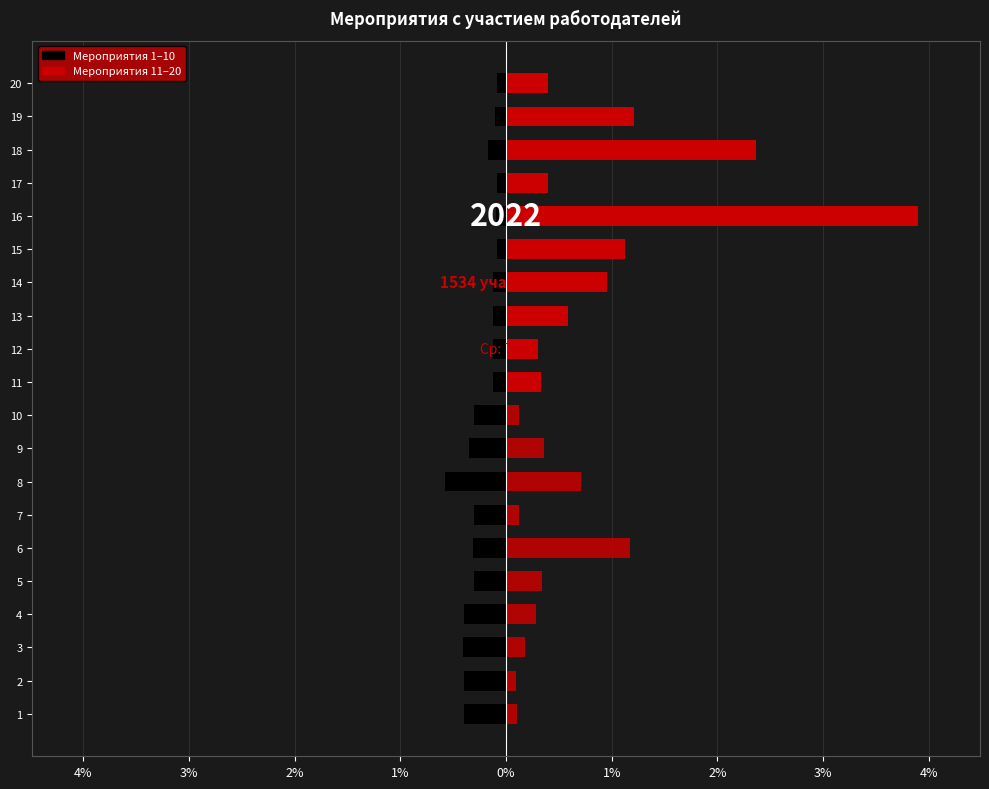

What is the total value across all series at 1%?

56